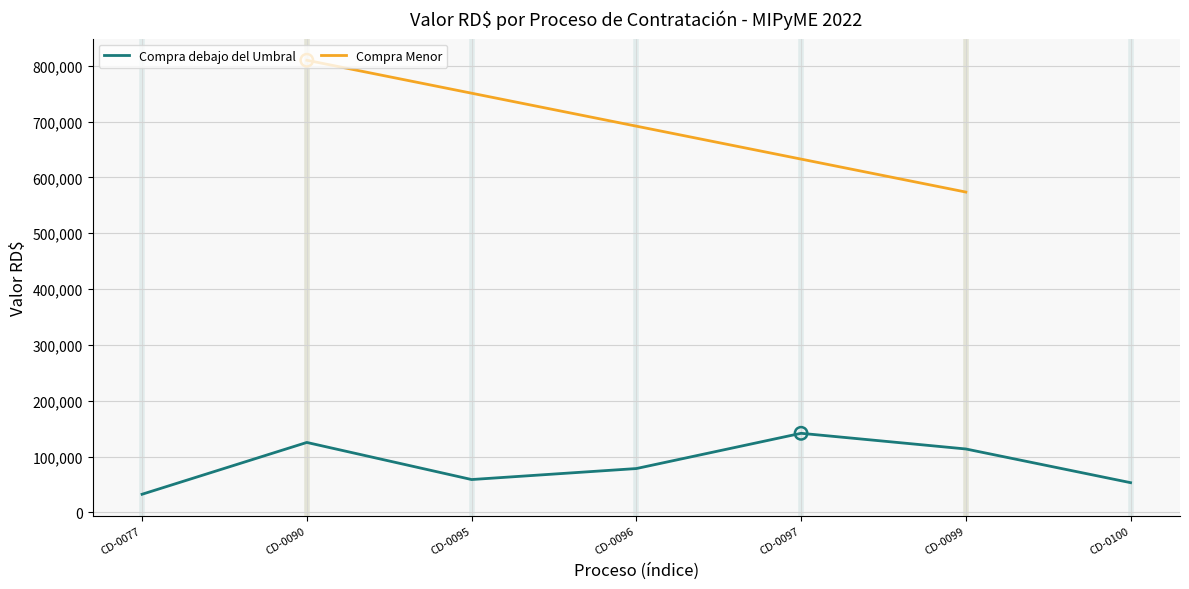

What is the ratio of the value at CD-0100 to the value at CD-0099?

0.5